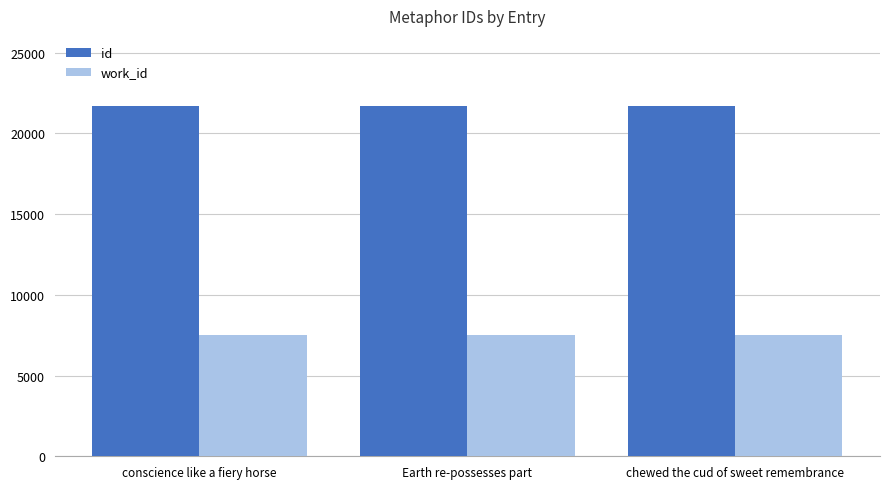

What is the average value of the id series?

21683